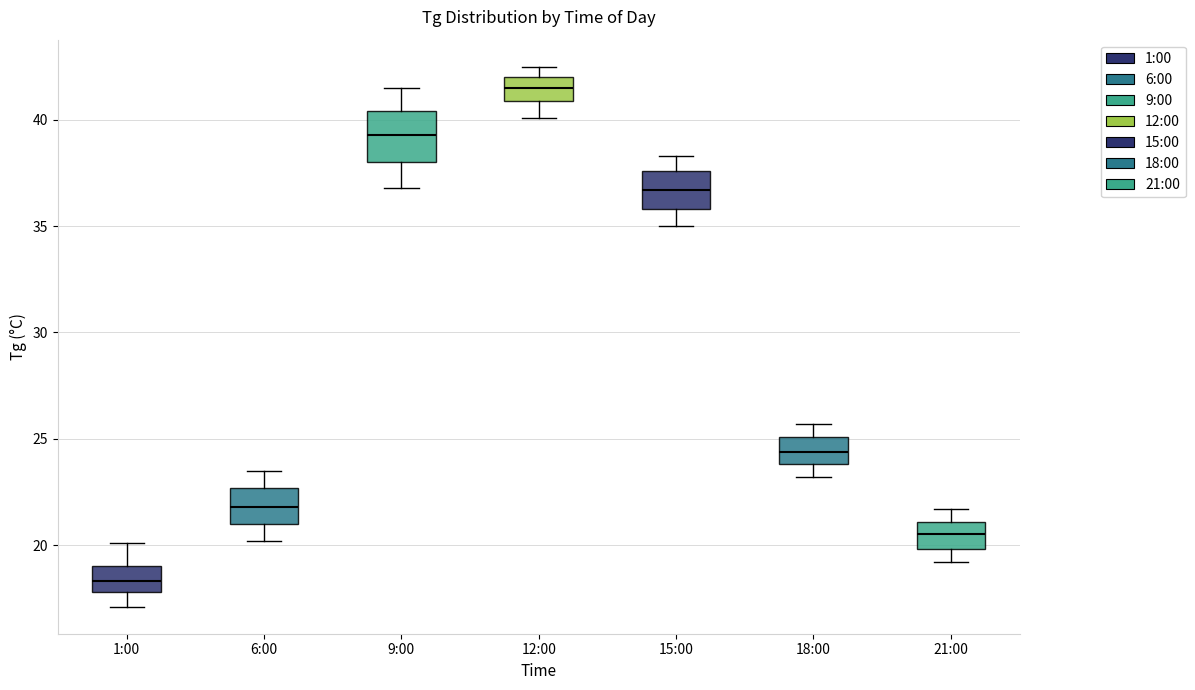

Reading left to right, read every box against the y-axis: the position of its median line, the range the box covers, and the ends of its whiskers. The values are not printed on the chart, so give them approximately, as read against the axis.

1:00: median 18.5, box 18.0 to 19.0, whiskers 17.0 to 20.0
6:00: median 22.0, box 21.0 to 22.5, whiskers 20.0 to 23.5
9:00: median 39.5, box 38.0 to 40.5, whiskers 37.0 to 41.5
12:00: median 41.5, box 41.0 to 42.0, whiskers 40.0 to 42.5
15:00: median 36.5, box 36.0 to 37.5, whiskers 35.0 to 38.5
18:00: median 24.5, box 24.0 to 25.0, whiskers 23.0 to 25.5
21:00: median 20.5, box 20.0 to 21.0, whiskers 19.0 to 21.5